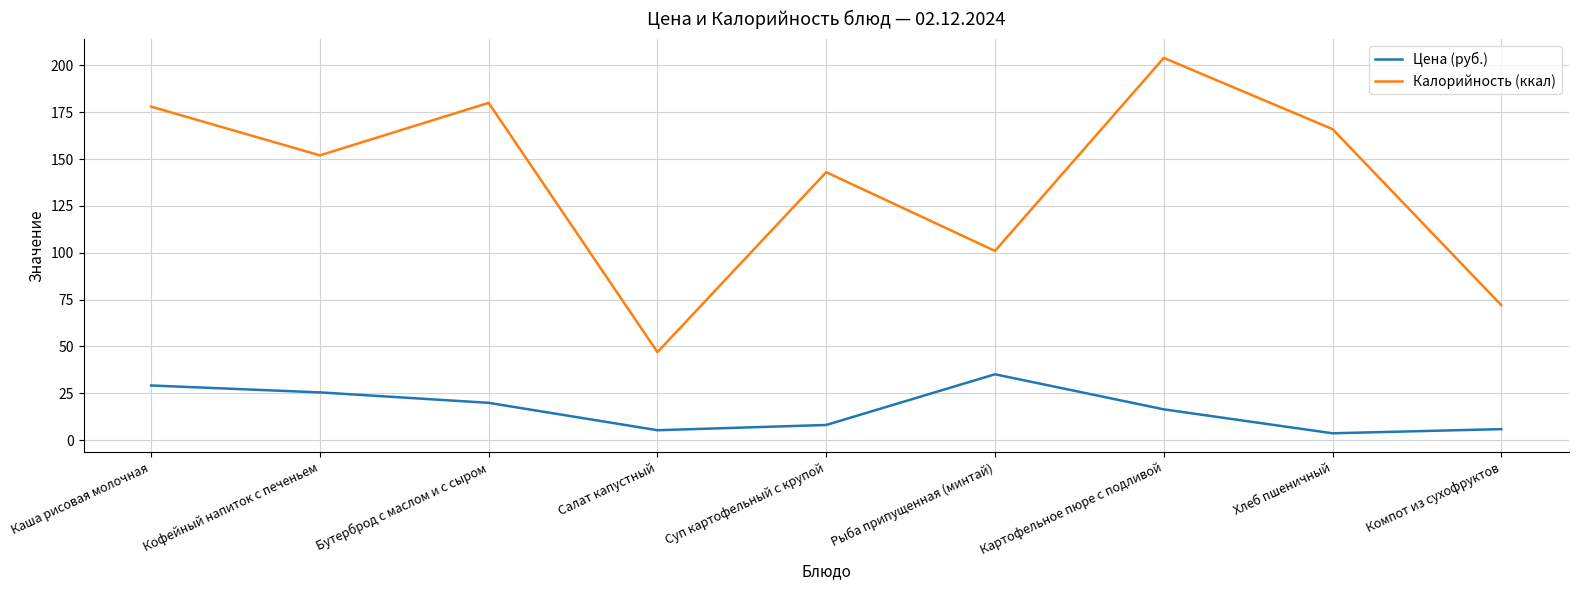

List the series in order of their peak value, lowest first.

Цена (руб.), Калорийность (ккал)